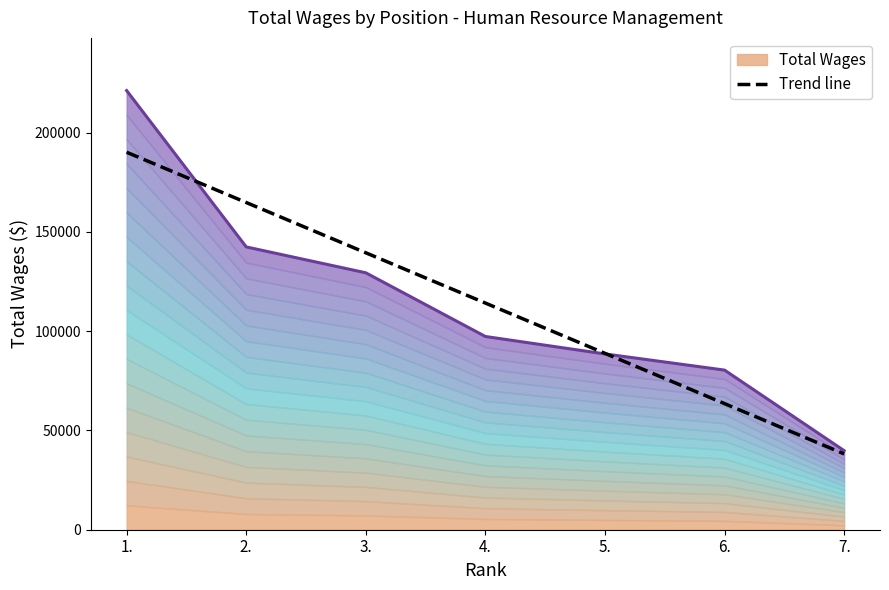

The value at 4. is 178251.8. True or false?

False